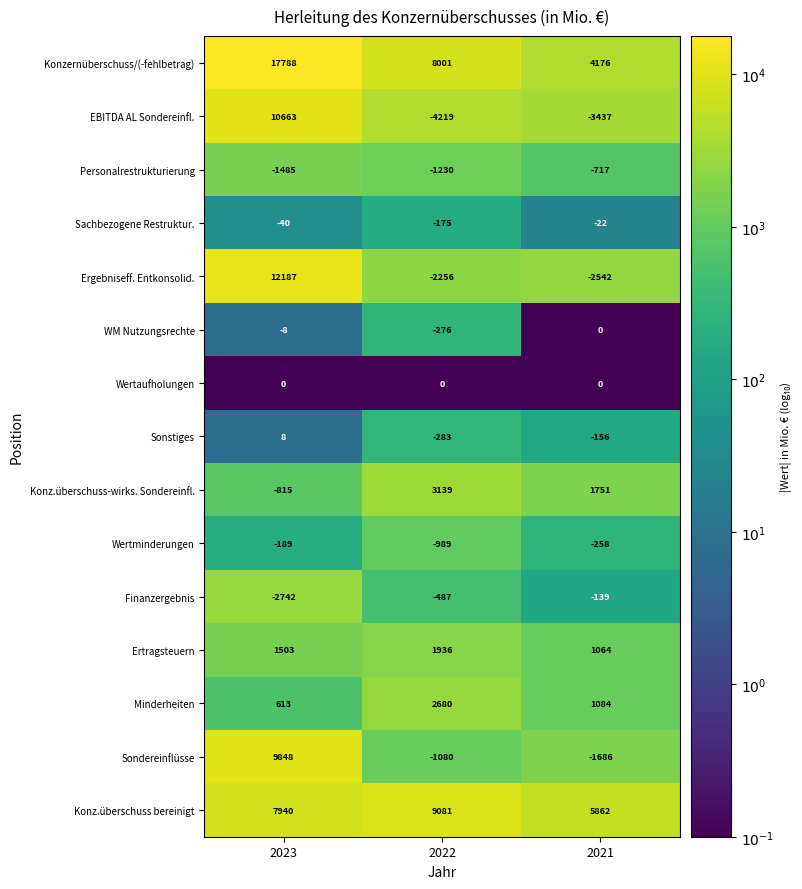

At which label does Wertminderungen reach its peak?

2023